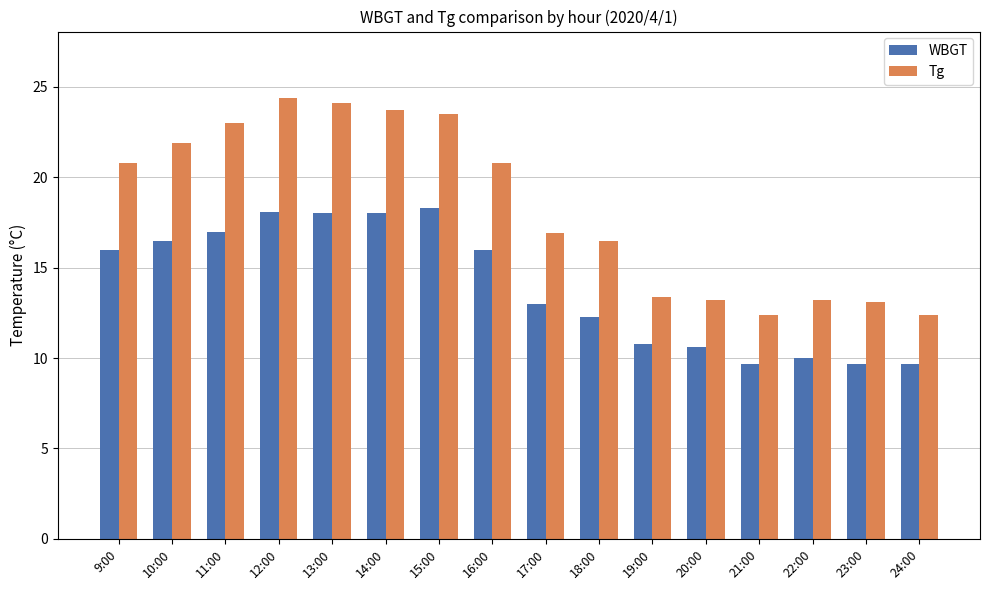

How many series are shown in this chart?

2